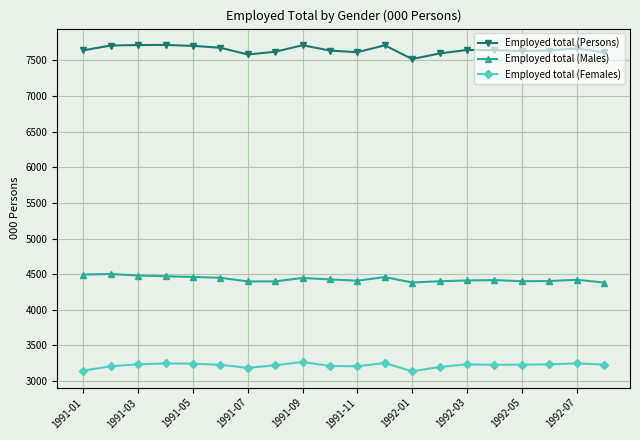

What is the maximum value shown in the chart?

7717.2